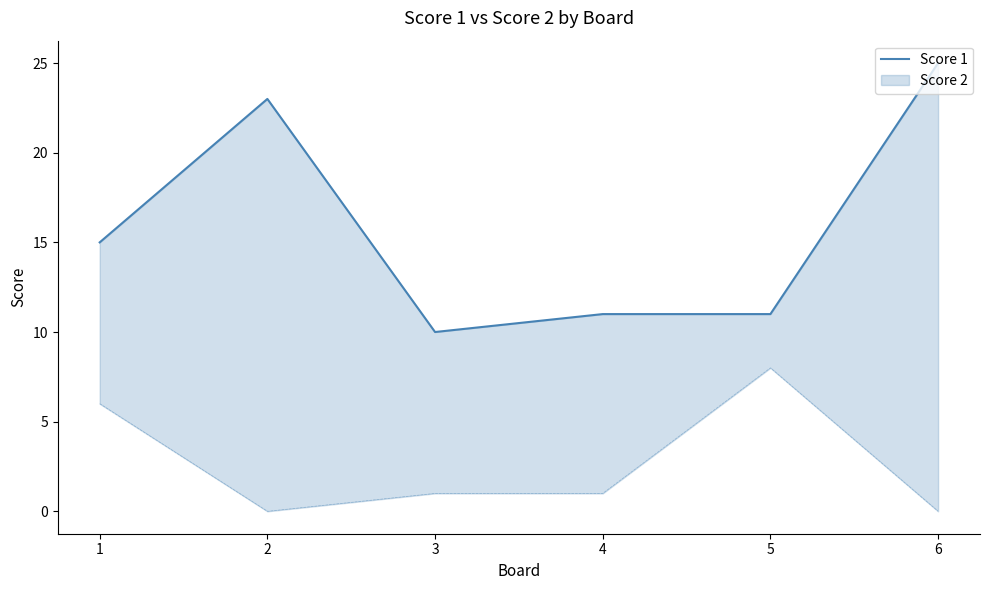

What is the average value?

16